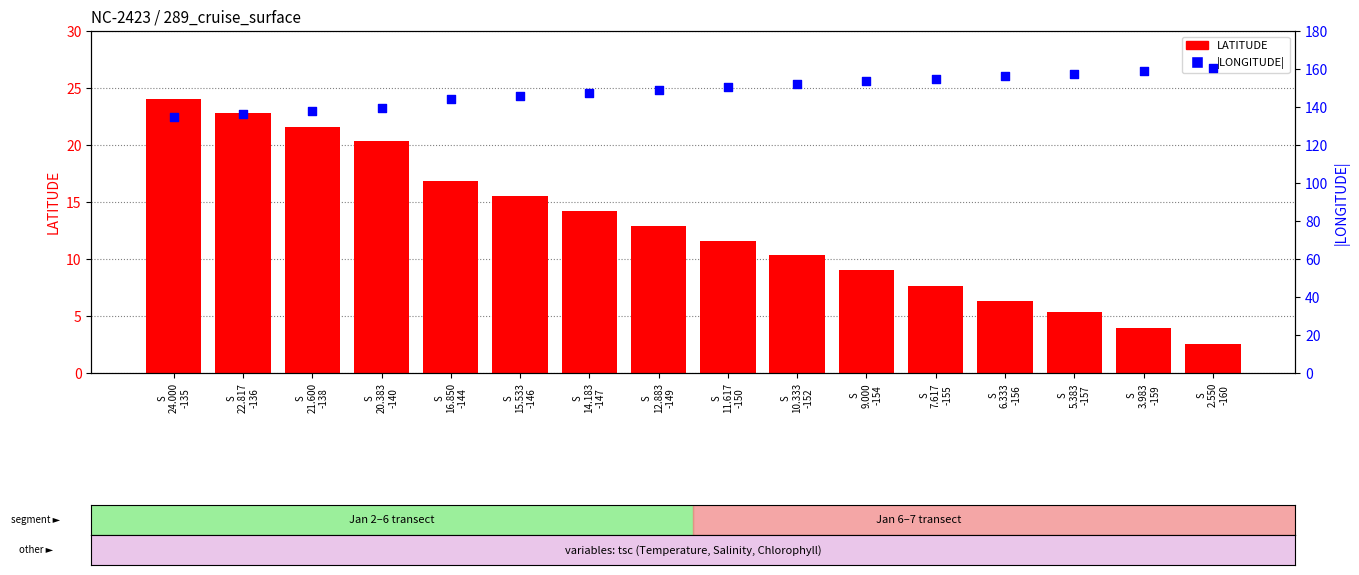

What are all the series names shown in the legend?

LATITUDE, |LONGITUDE|